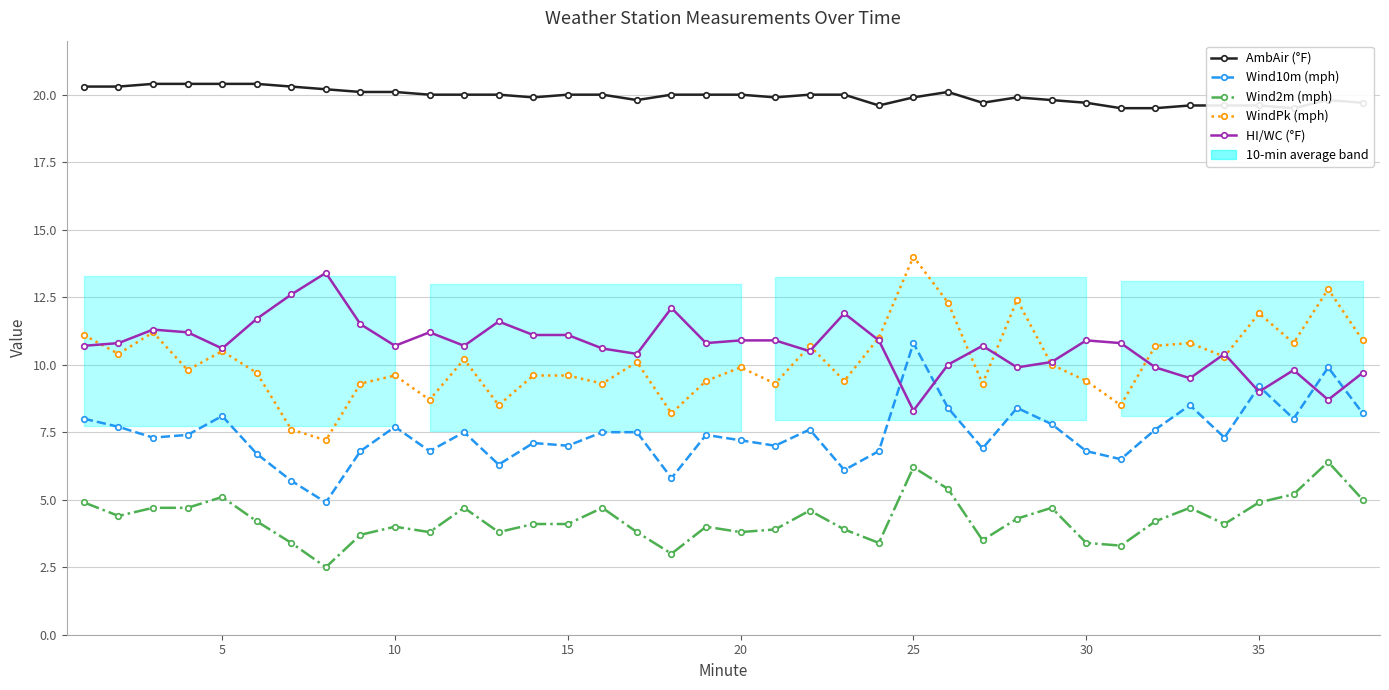

Reading right to left, what are all the values shown in this chart?

AmbAir (°F): 19.7	19.8	19.5	19.6	19.6	19.6	19.5	19.5	19.7	19.8	19.9	19.7	20.1	19.9	19.6	20.0	20.0	19.9	20.0	20.0	20.0	19.8	20.0	20.0	19.9	20.0	20.0	20.0	20.1	20.1	20.2	20.3	20.4	20.4	20.4	20.4	20.3	20.3
Wind10m (mph): 8.2	9.9	8.0	9.2	7.3	8.5	7.6	6.5	6.8	7.8	8.4	6.9	8.4	10.8	6.8	6.1	7.6	7.0	7.2	7.4	5.8	7.5	7.5	7.0	7.1	6.3	7.5	6.8	7.7	6.8	4.9	5.7	6.7	8.1	7.4	7.3	7.7	8.0
Wind2m (mph): 5.0	6.4	5.2	4.9	4.1	4.7	4.2	3.3	3.4	4.7	4.3	3.5	5.4	6.2	3.4	3.9	4.6	3.9	3.8	4.0	3.0	3.8	4.7	4.1	4.1	3.8	4.7	3.8	4.0	3.7	2.5	3.4	4.2	5.1	4.7	4.7	4.4	4.9
WindPk (mph): 10.9	12.8	10.8	11.9	10.3	10.8	10.7	8.5	9.4	10.0	12.4	9.3	12.3	14.0	11.0	9.4	10.7	9.3	9.9	9.4	8.2	10.1	9.3	9.6	9.6	8.5	10.2	8.7	9.6	9.3	7.2	7.6	9.7	10.5	9.8	11.2	10.4	11.1
HI/WC (°F): 9.7	8.7	9.8	9.0	10.4	9.5	9.9	10.8	10.9	10.1	9.9	10.7	10.0	8.3	10.9	11.9	10.5	10.9	10.9	10.8	12.1	10.4	10.6	11.1	11.1	11.6	10.7	11.2	10.7	11.5	13.4	12.6	11.7	10.6	11.2	11.3	10.8	10.7